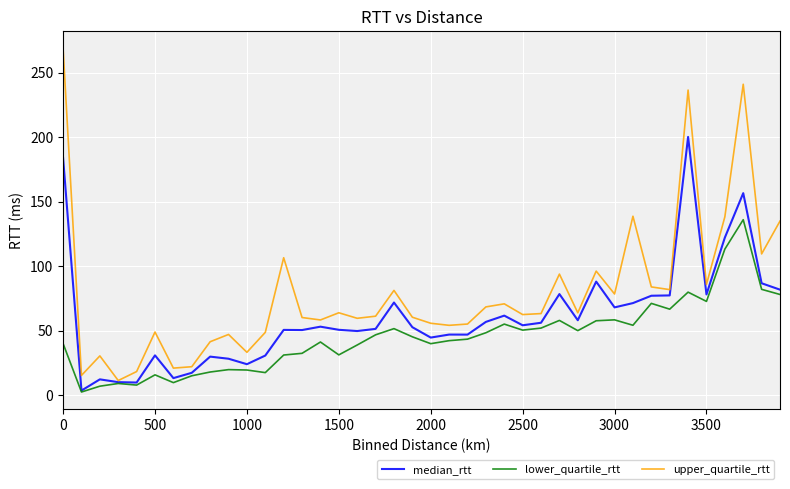

Which series has the largest range (max minus min)?

upper_quartile_rtt